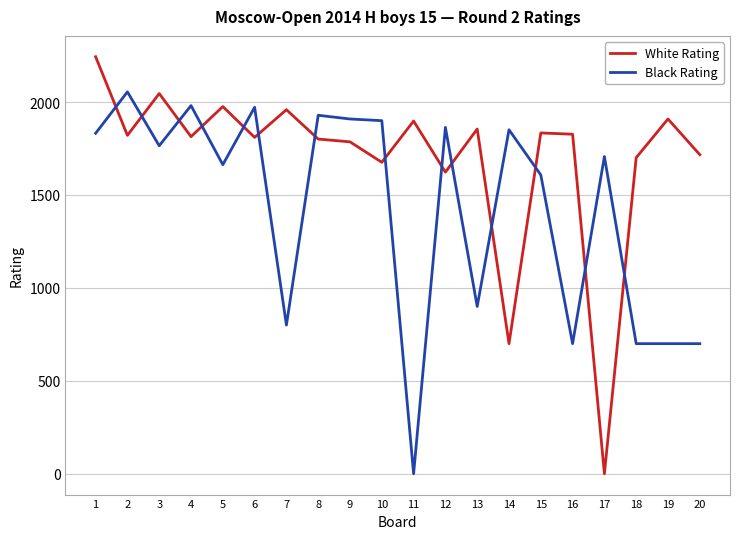

What are all the series names shown in the legend?

White Rating, Black Rating